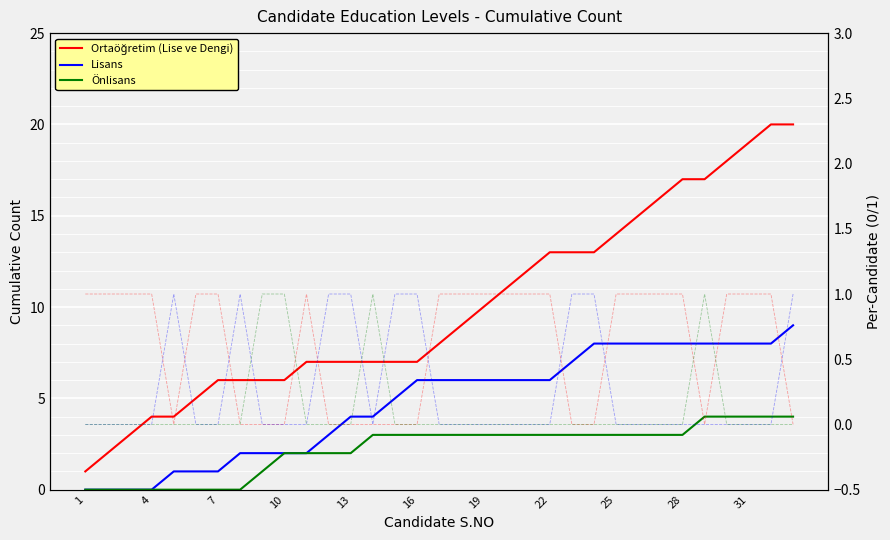

Is it true that Önlisans (per-candidate) equals 0 at 23?

False